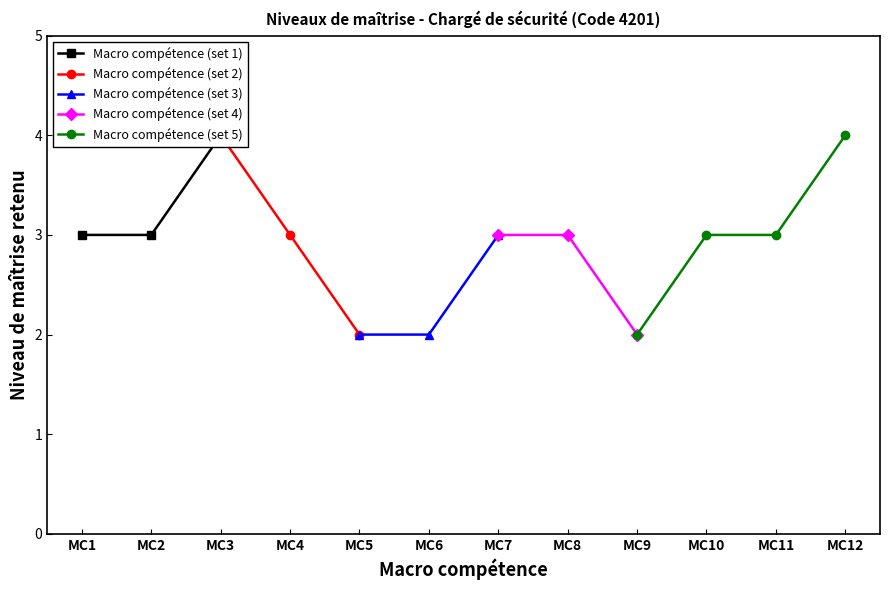

True or false: there are more than 1 points higher than both neighbors.

False